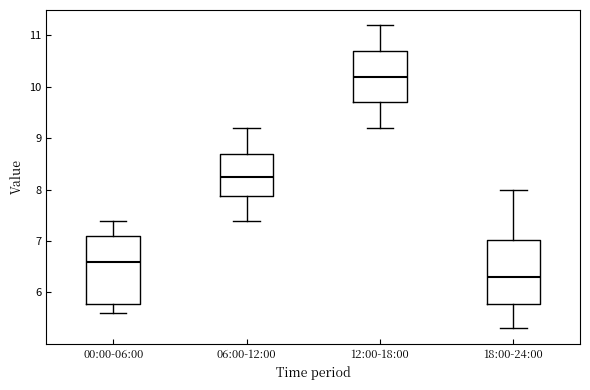

Reading left to right, transcribe this box plot: for each box, give where its median line is, the range the box spans, and where its two whiskers end, as read against the y-axis. The values are not printed on the chart, so give them approximately, as read against the axis.

00:00-06:00: median 6.6, box 5.8 to 7.1, whiskers 5.6 to 7.4
06:00-12:00: median 8.3, box 7.9 to 8.7, whiskers 7.4 to 9.2
12:00-18:00: median 10.2, box 9.7 to 10.7, whiskers 9.2 to 11.2
18:00-24:00: median 6.3, box 5.8 to 7.0, whiskers 5.3 to 8.0